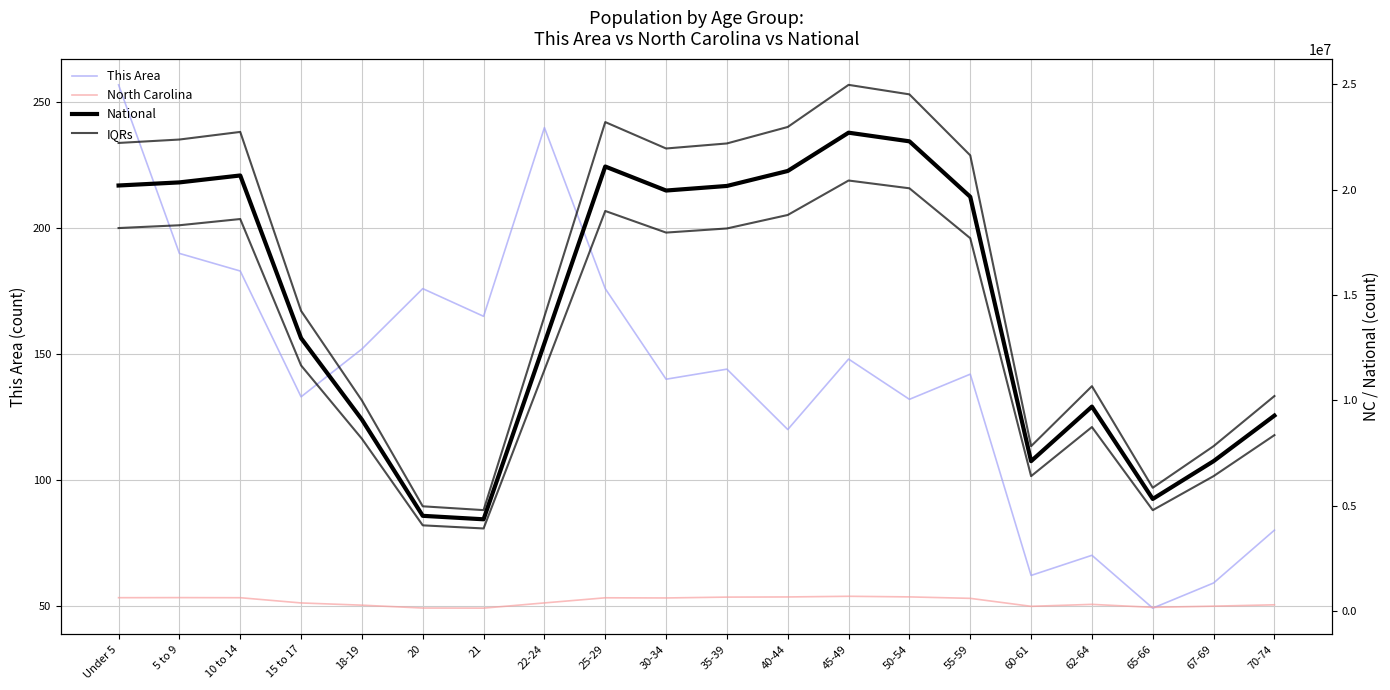

True or false: This Area has more than 0 points higher than both neighbors.

True